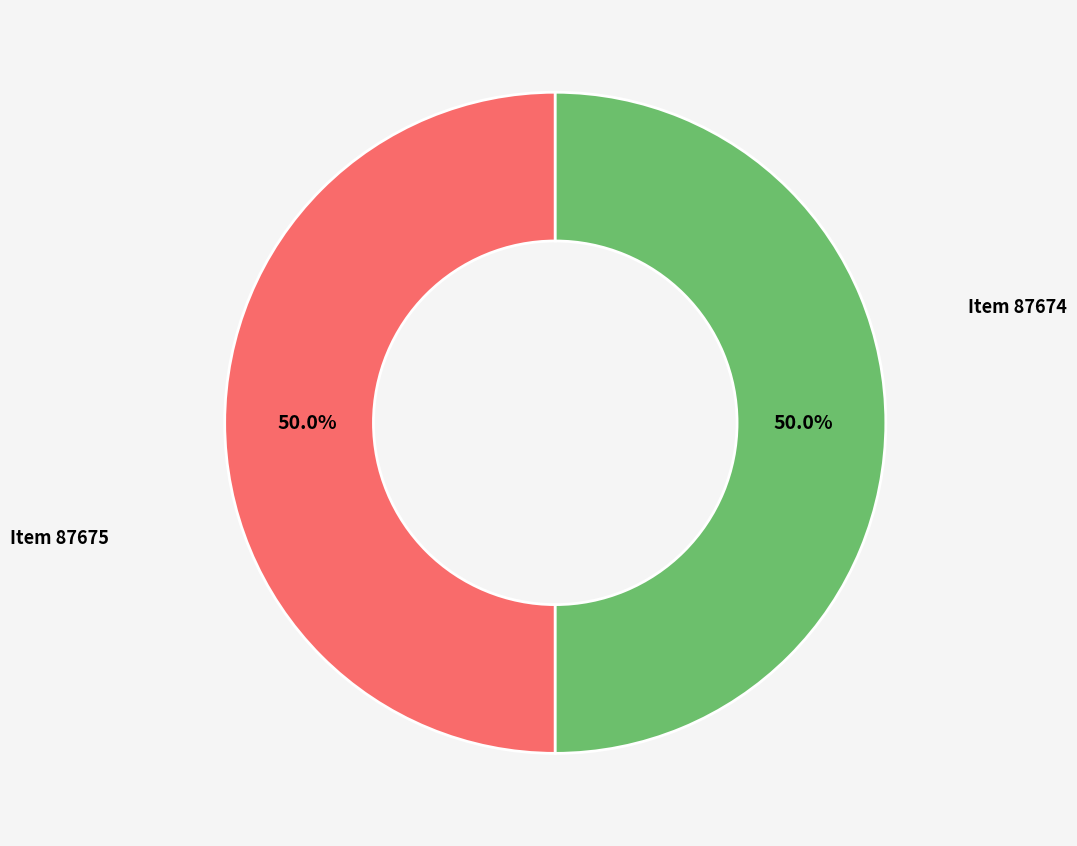

How many segments does this pie chart have?

2